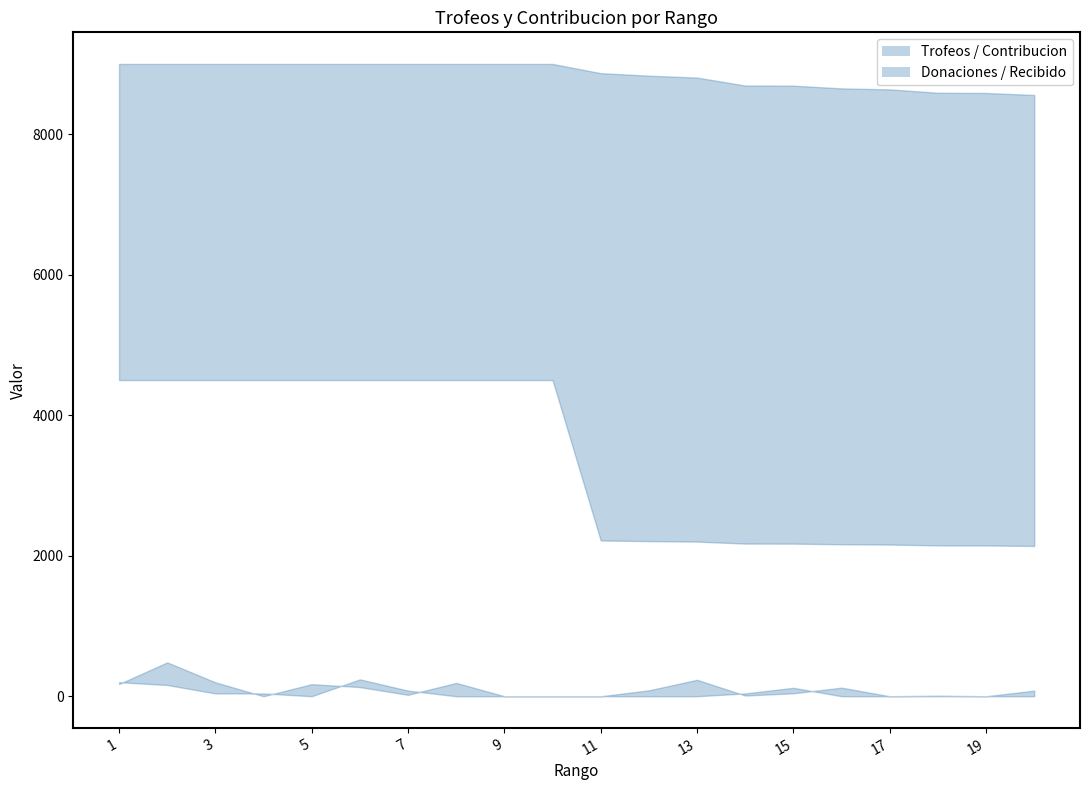

At which label does Trofeos reach its minimum?

20